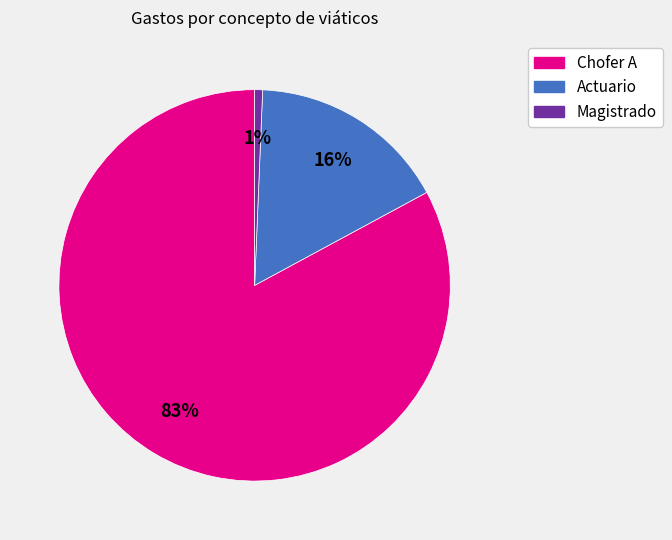

Is there any slice that represents more than half of the pie?

Yes